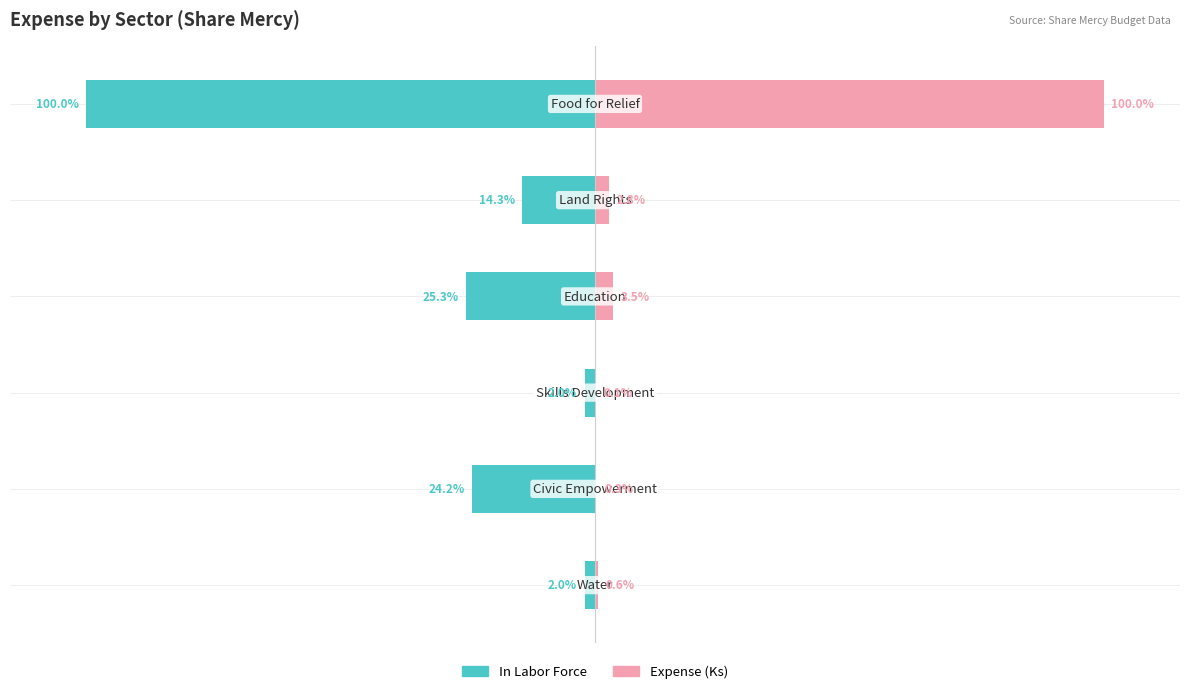

How many groups of bars are there?

6